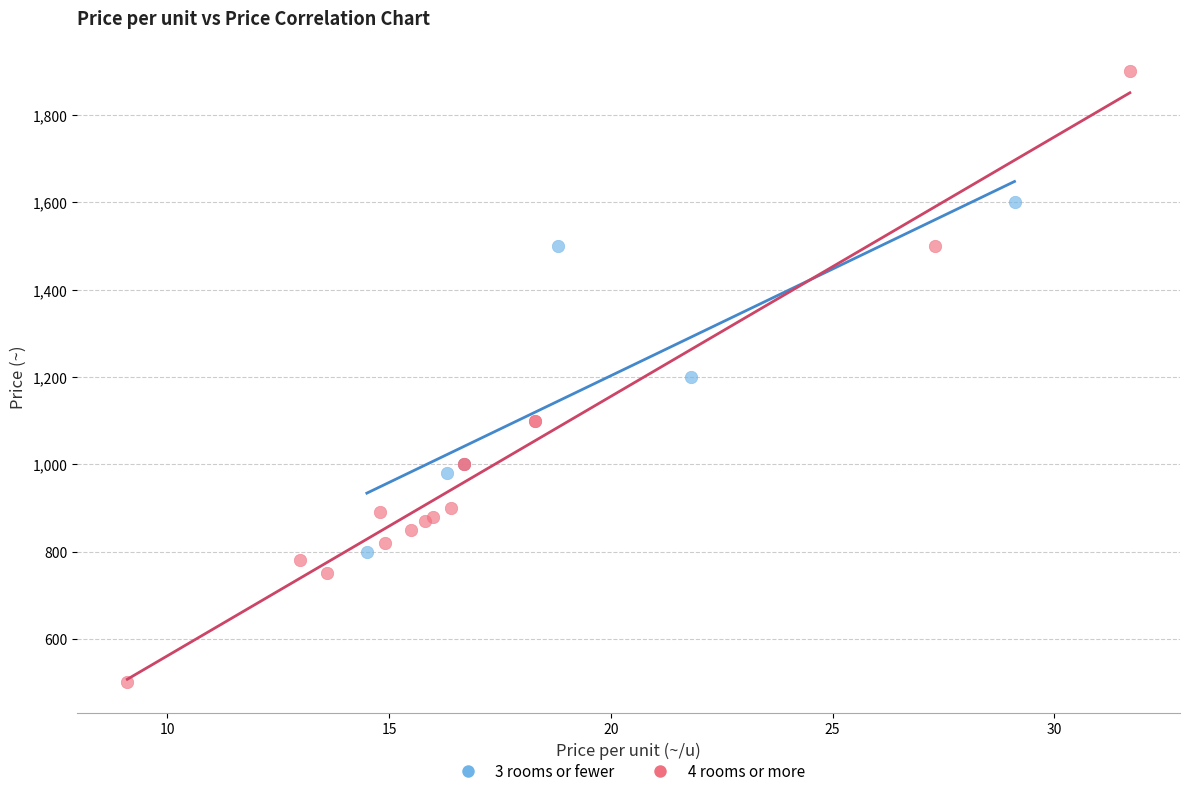

Which series has the widest spread of Y values?

4 rooms or more